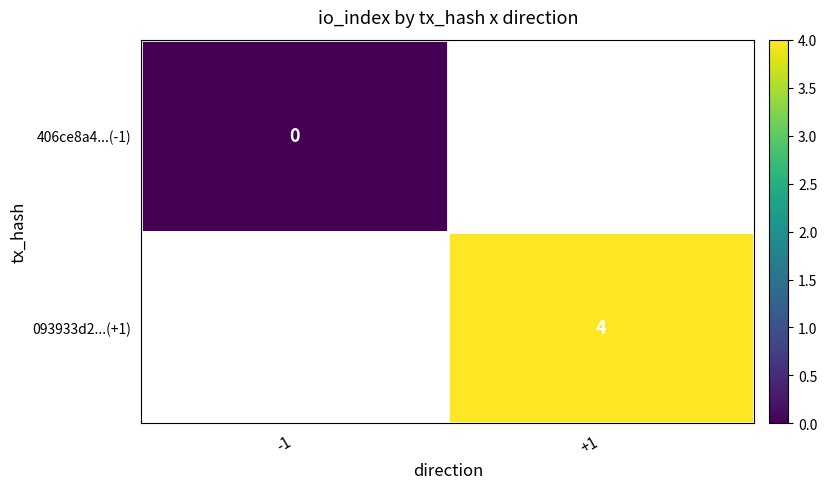

How many data points does each series have?

2